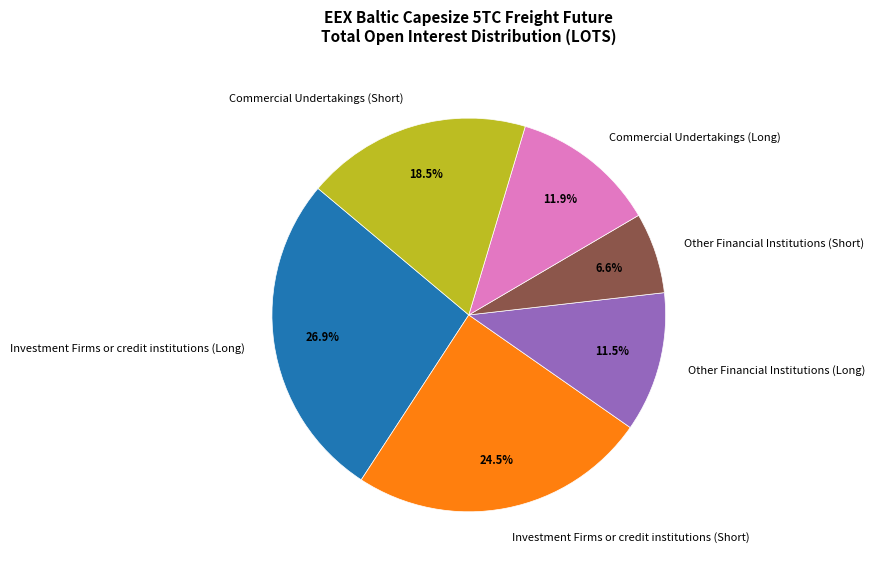

Is Commercial Undertakings (Short) the majority of the pie?

No